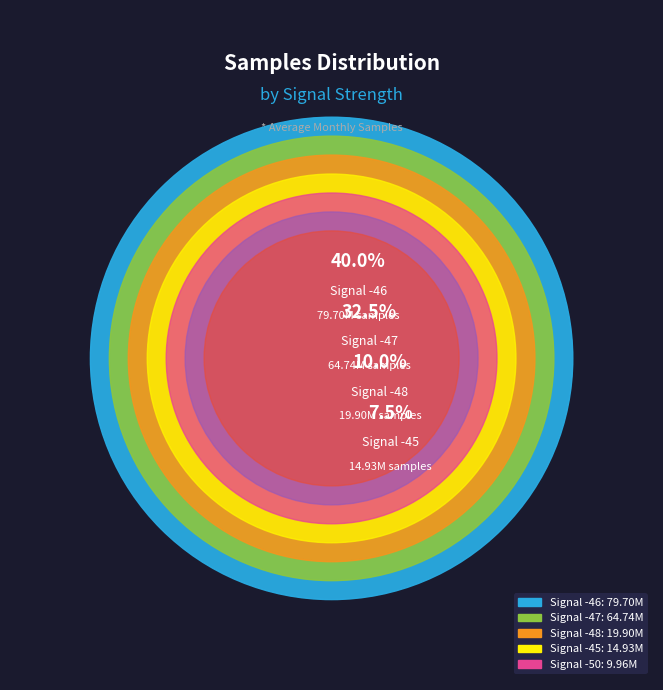

True or false: -47 accounts for 1% of the total.

False